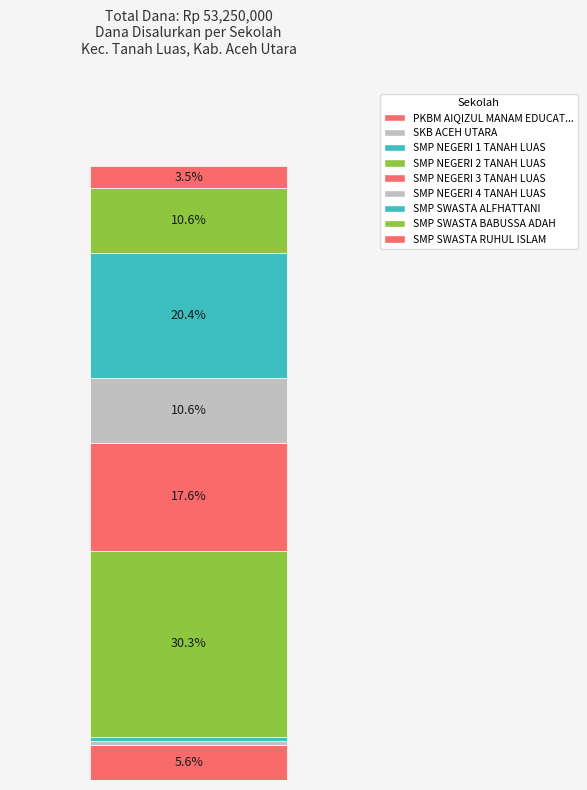

Are the bars horizontal?

No